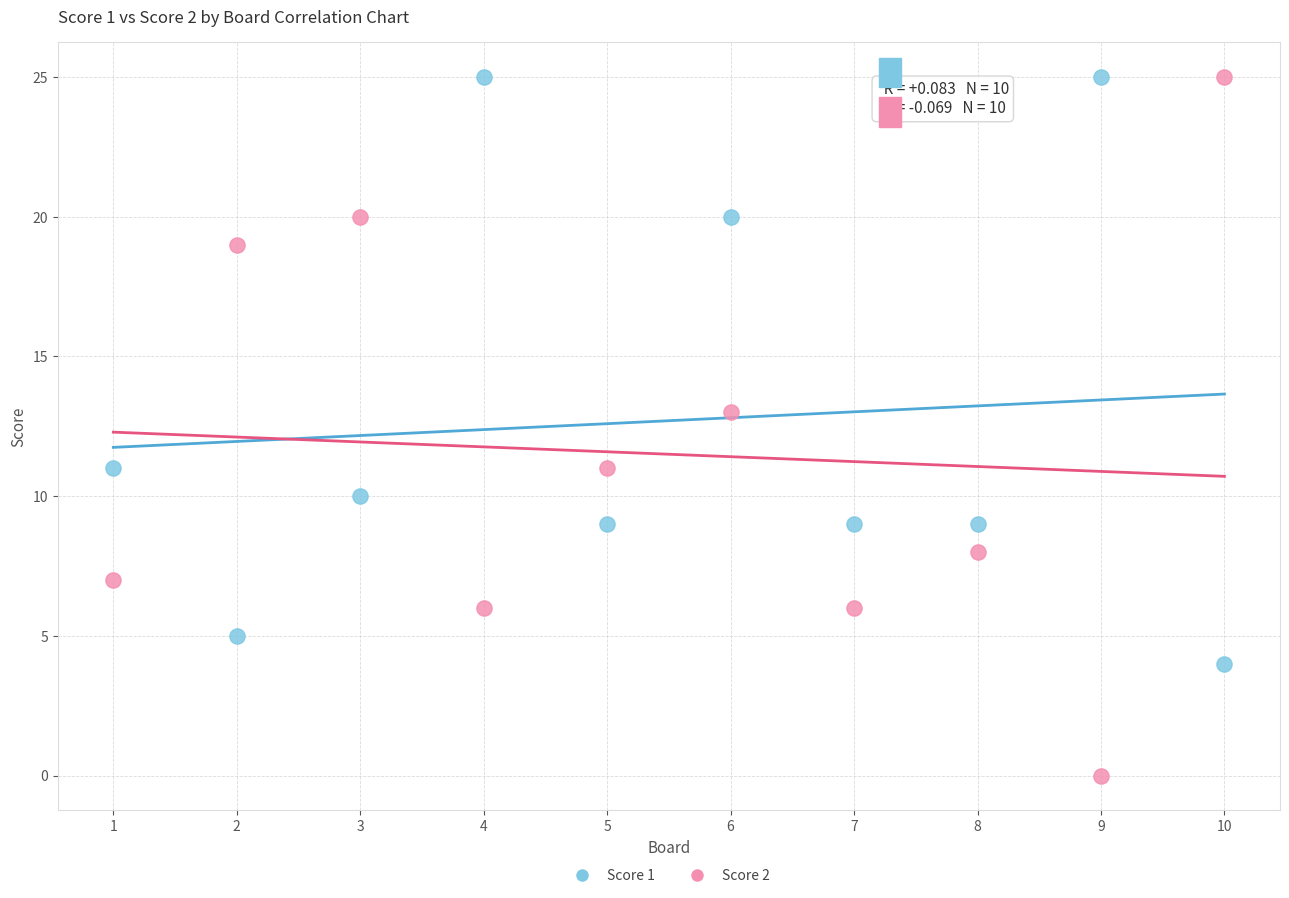

In the Score 1 series, what Y value is closest to 14?

11